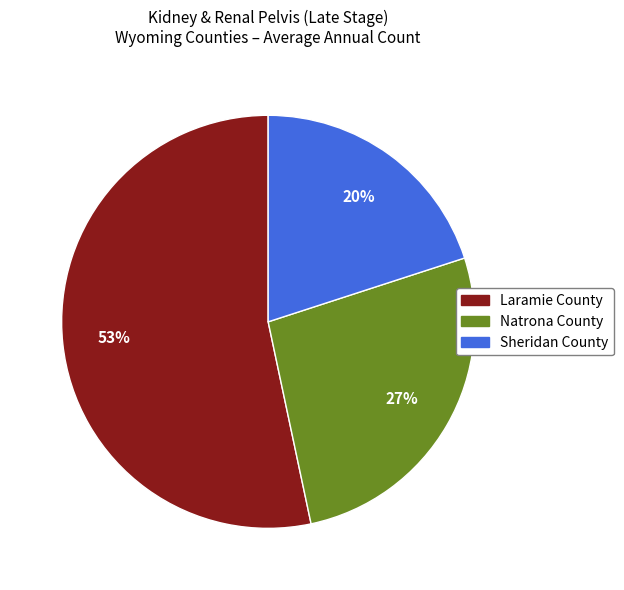

Do Sheridan County and Laramie County together represent more than half of the pie?

Yes